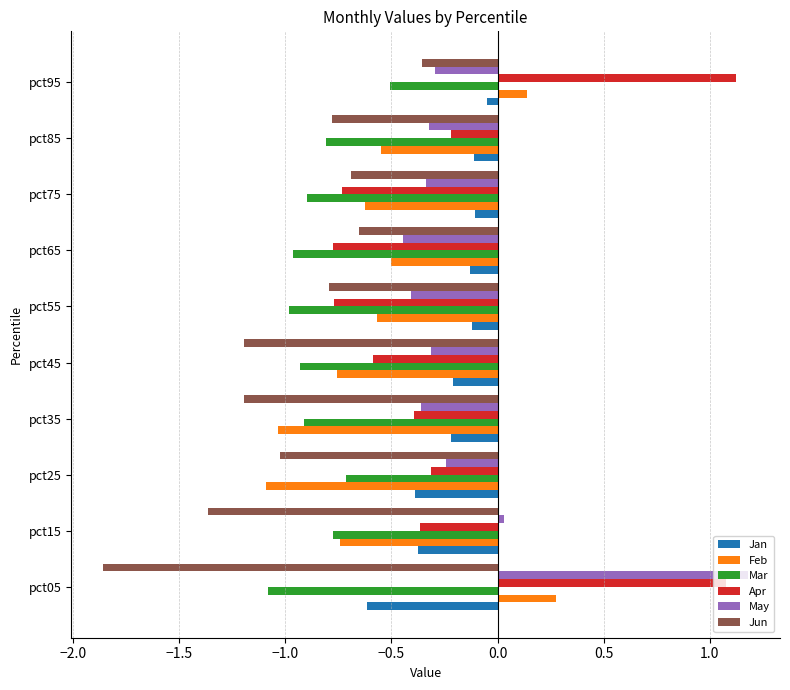

At which category does the chart reach its peak across all series?

pct05